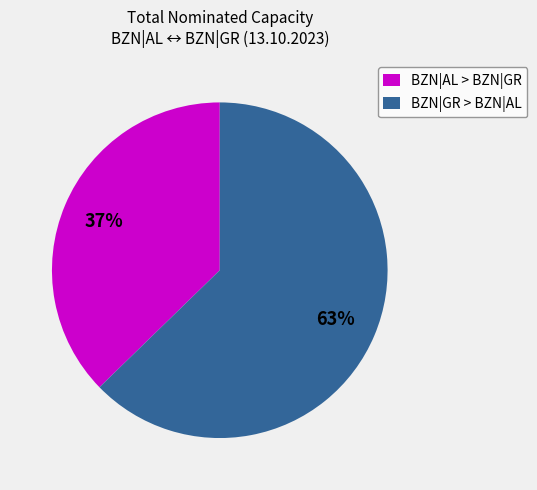

To the nearest percent, what percentage of the pie is BZN|AL > BZN|GR?

37%